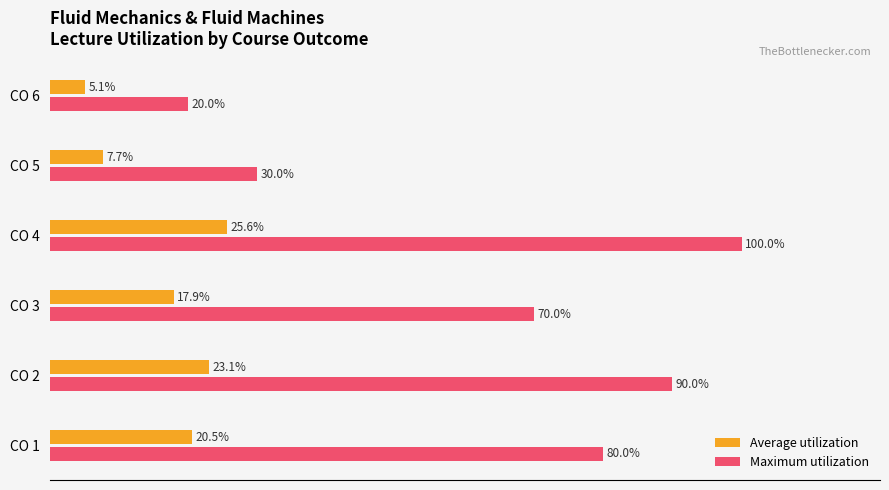

Which category has the lowest value in the Average utilization series?

CO 6